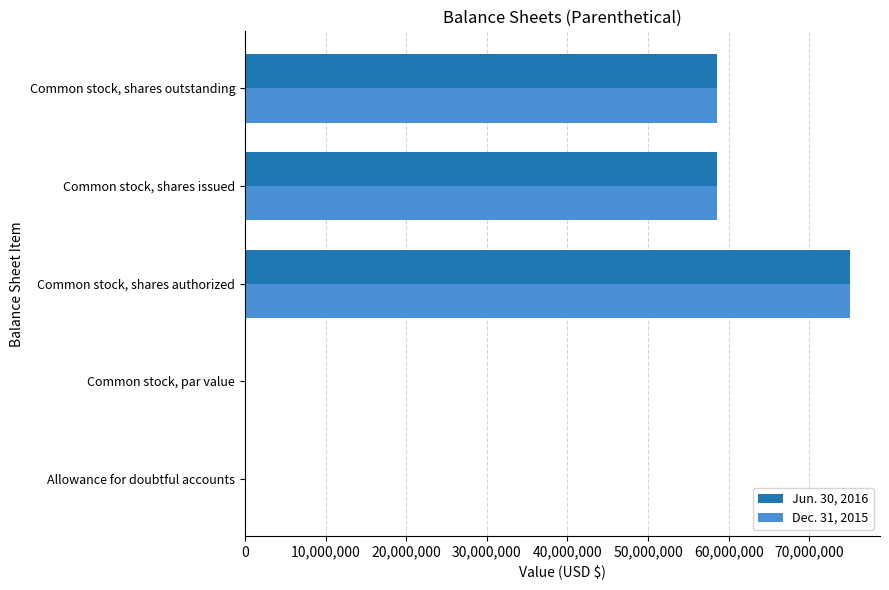

What is the maximum value for Jun. 30, 2016?

75000000.0